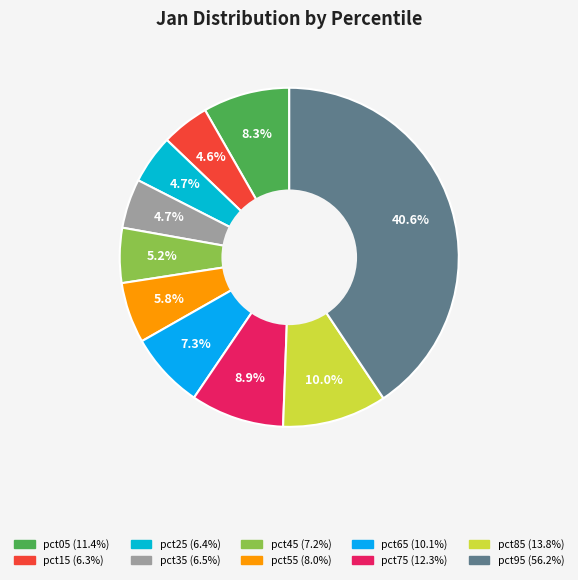

Is it true that pct55 is 18% of the pie?

False